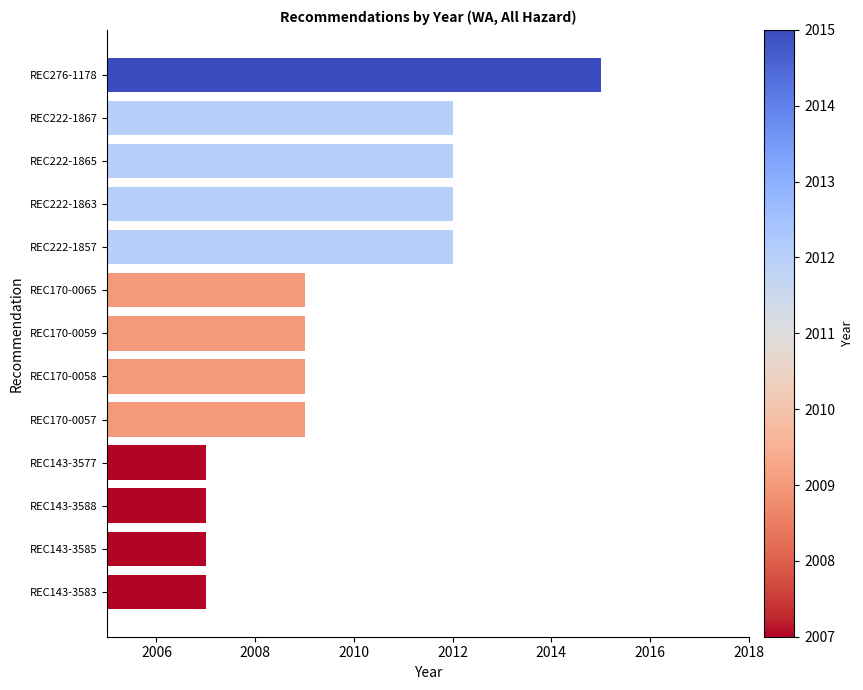

What is the minimum value shown in the chart?

2007